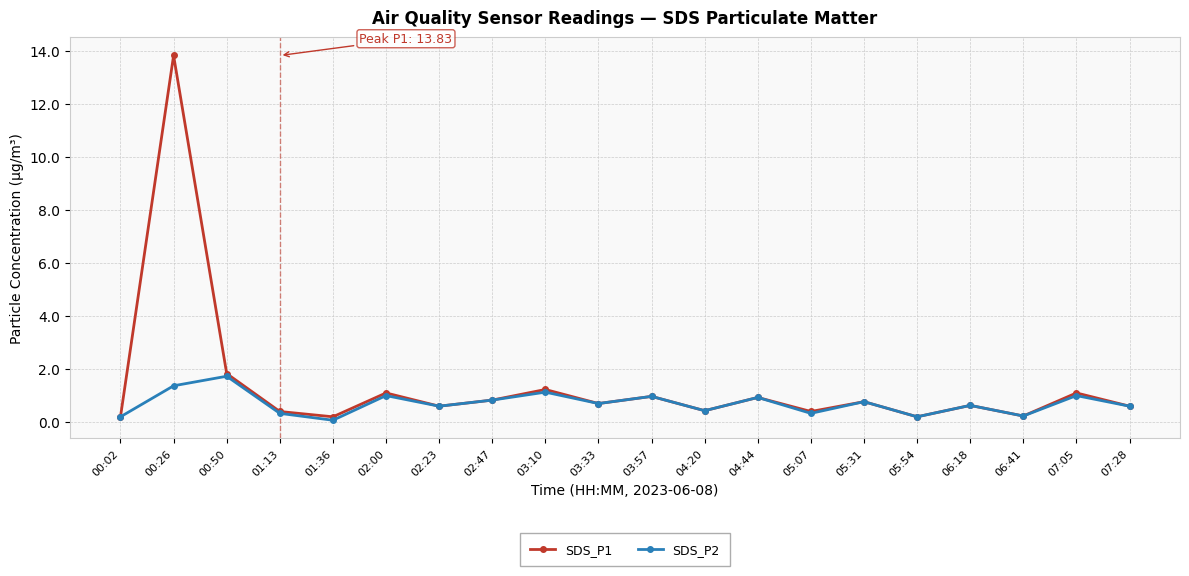

What is the sum of the SDS_P1 values at 03:10 and 04:20?

1.7